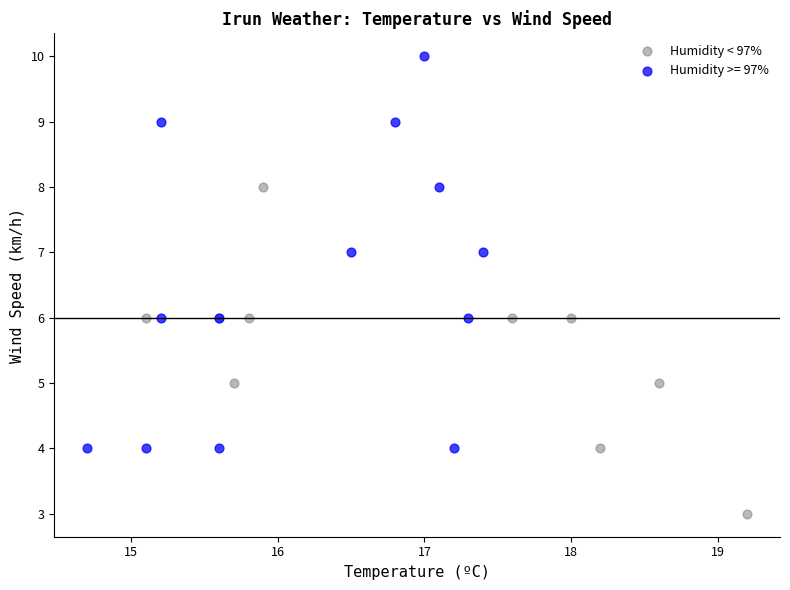

Which series contains the lowest Y value?

Humidity < 97%